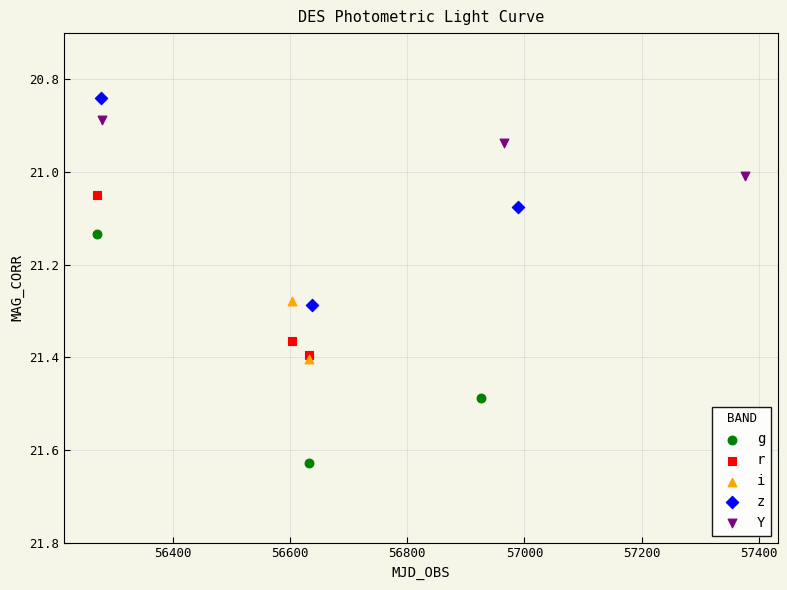

What are all the series names shown in the legend?

g, r, i, z, Y